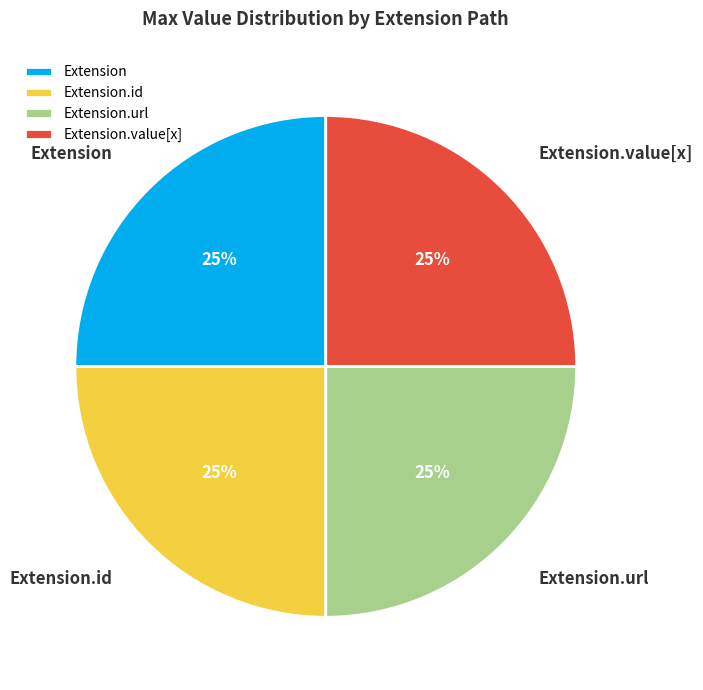

Approximately how many times larger is the value at Extension compared to Extension.url?

1.0